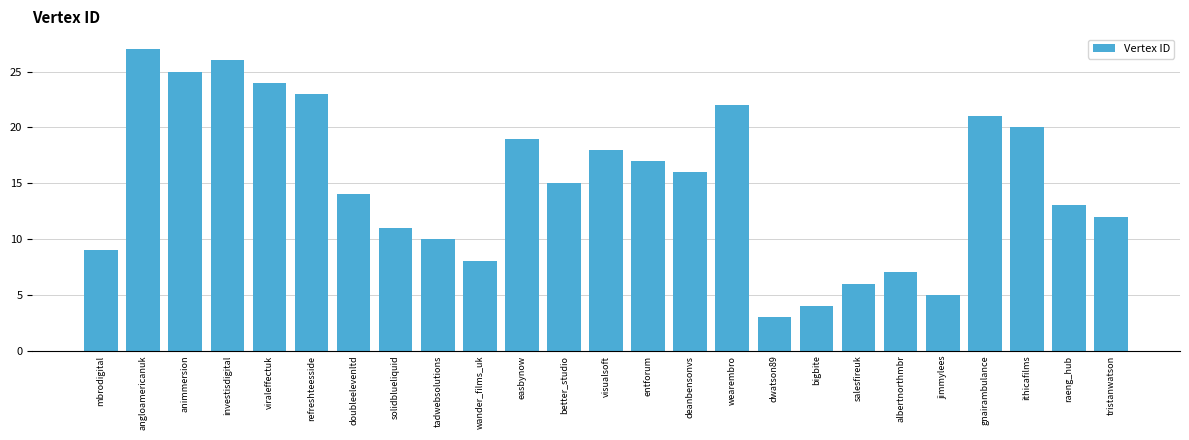

How many bars are there in total?

25